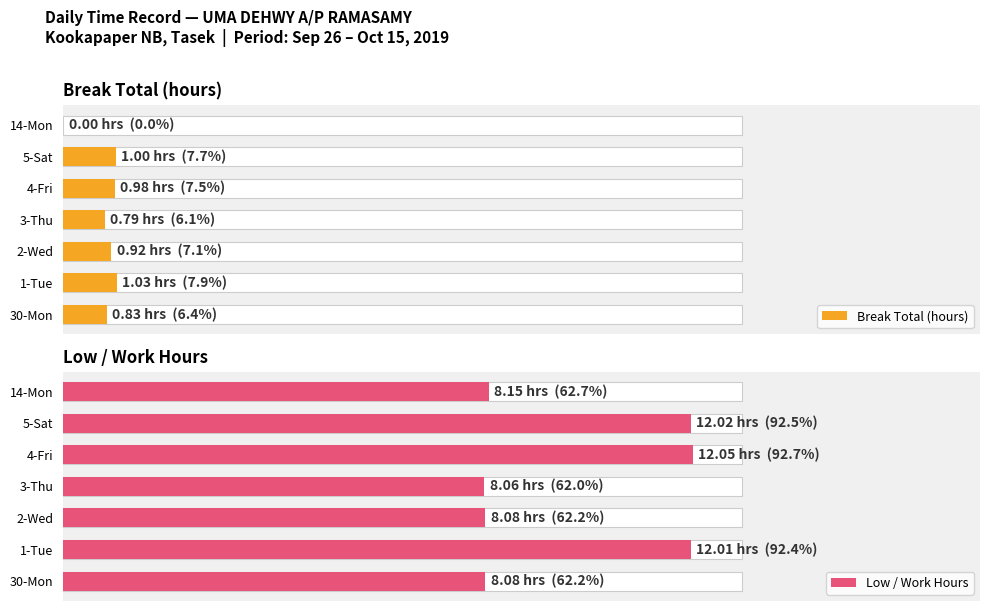

What is the value of the Low / Work Hours bar at the 2nd from the left?

12.0